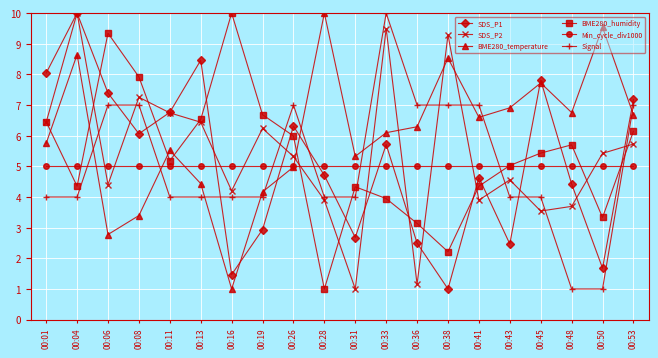

What is the greatest value displayed?

10.0